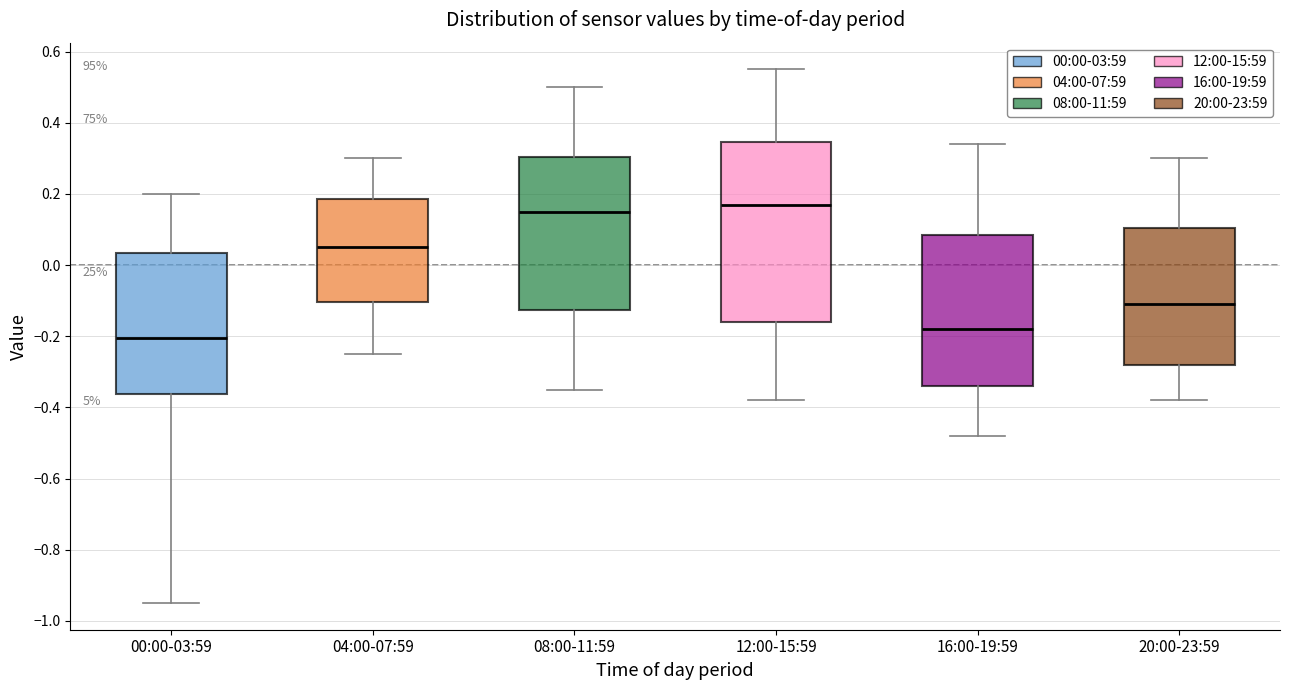

Comparing the boxes themselves (not the whiskers), which one is the tallest?

12:00-15:59